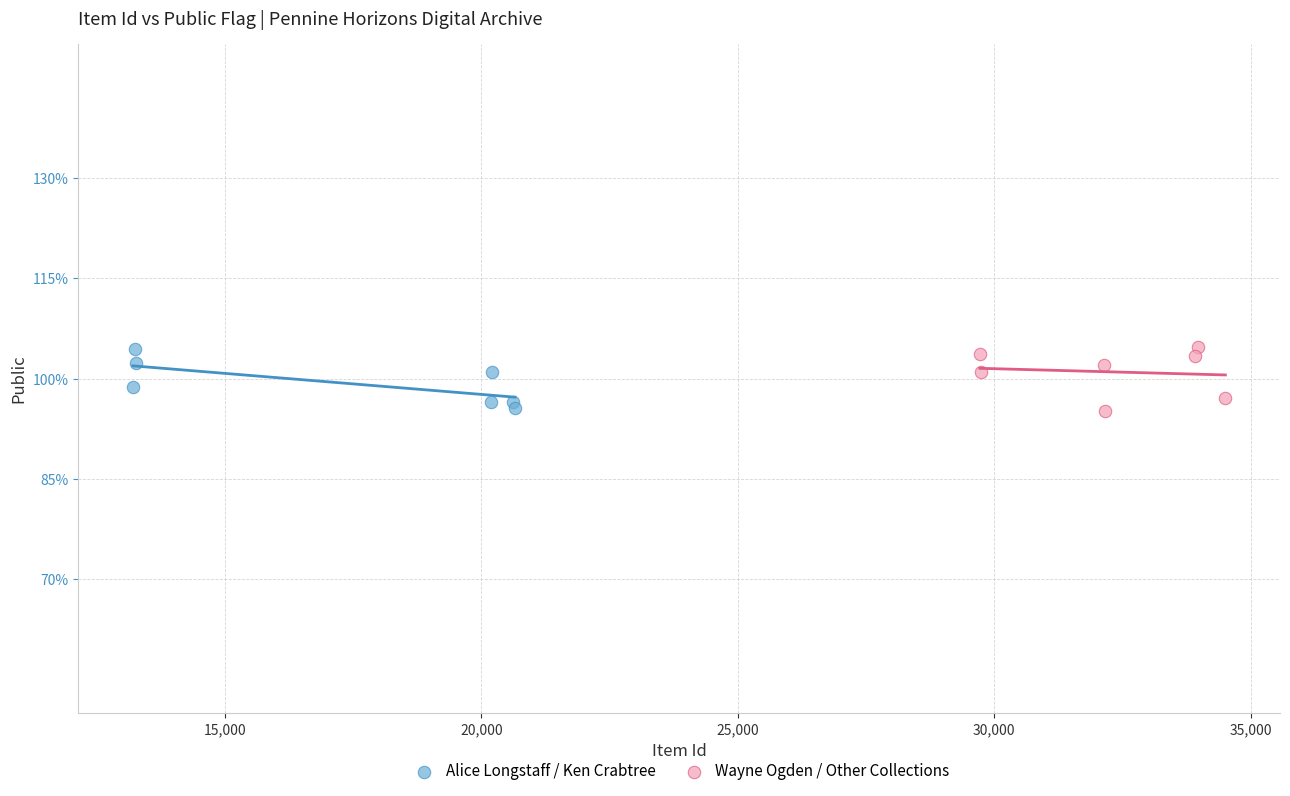

What are all the series names shown in the legend?

Alice Longstaff / Ken Crabtree, Wayne Ogden / Other Collections